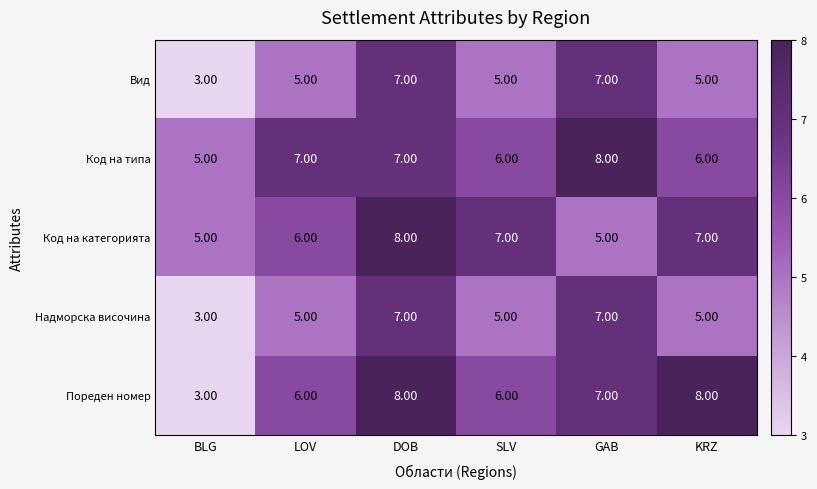

What is the maximum value shown in the chart?

8